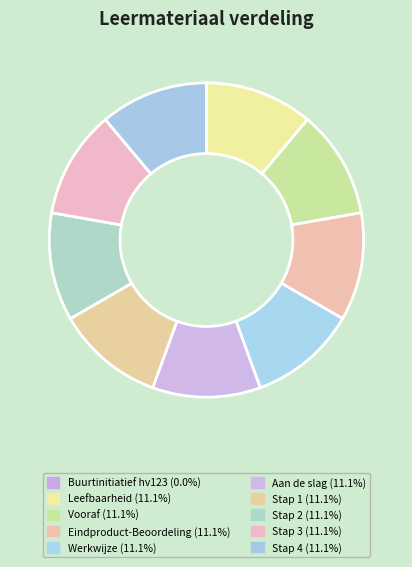

Is Eindproduct-Beoordeling the majority of the pie?

No